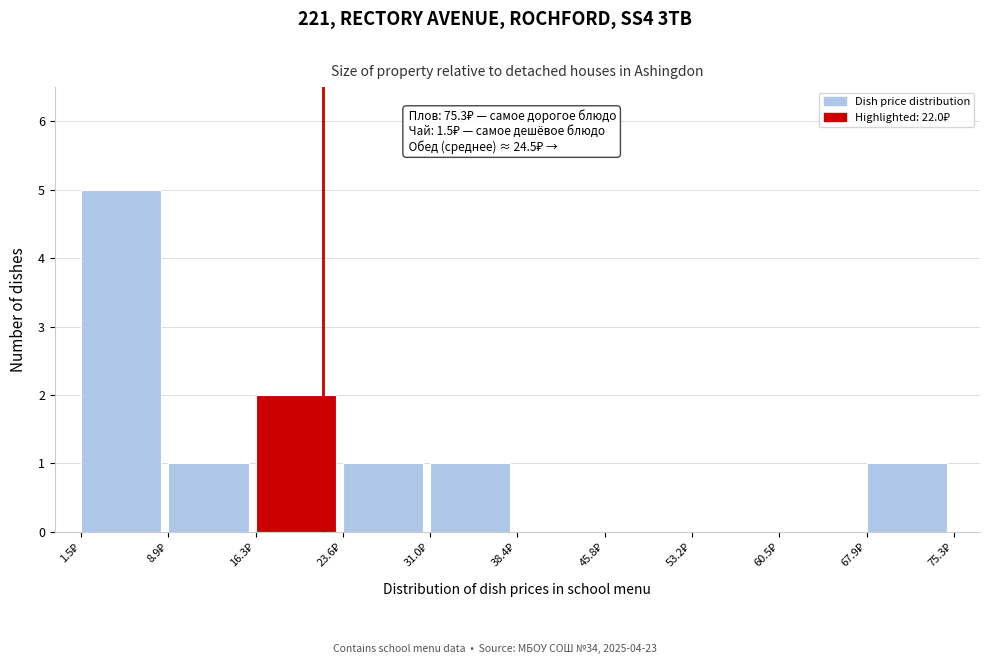

Over which range of the x-axis is the bar tallest?

2 to 9